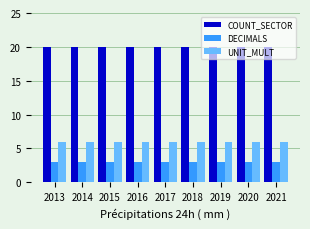

The value of UNIT_MULT at 2021 is 8. True or false?

False